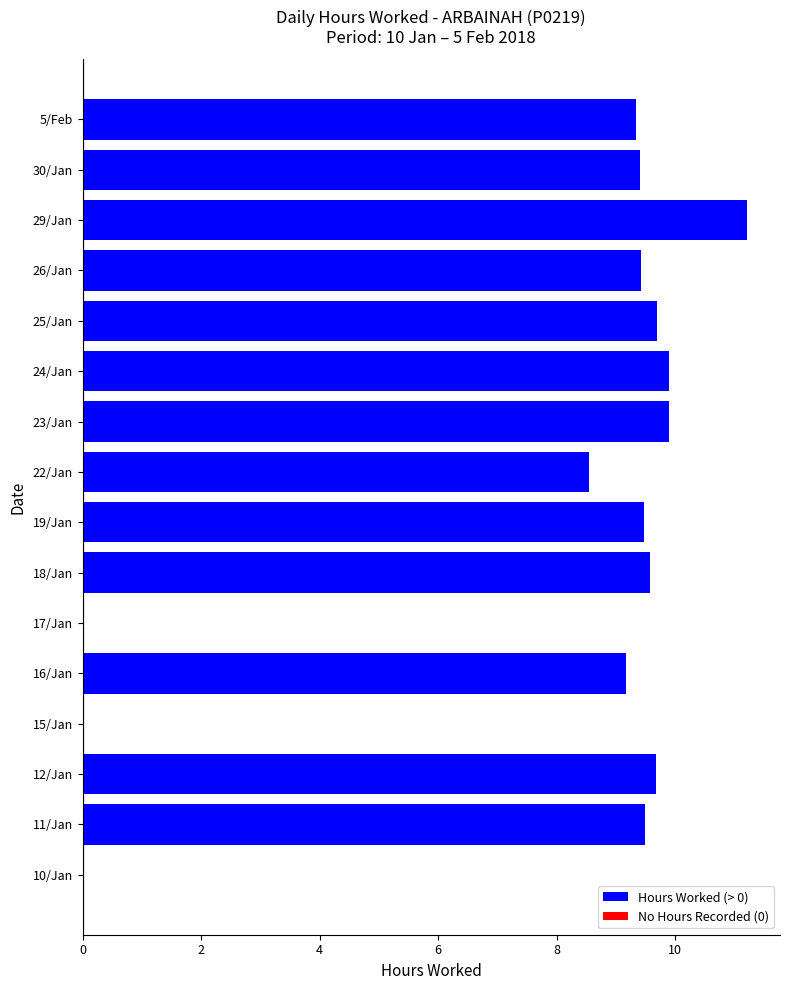

At which label is the value closest to 5?

22/Jan